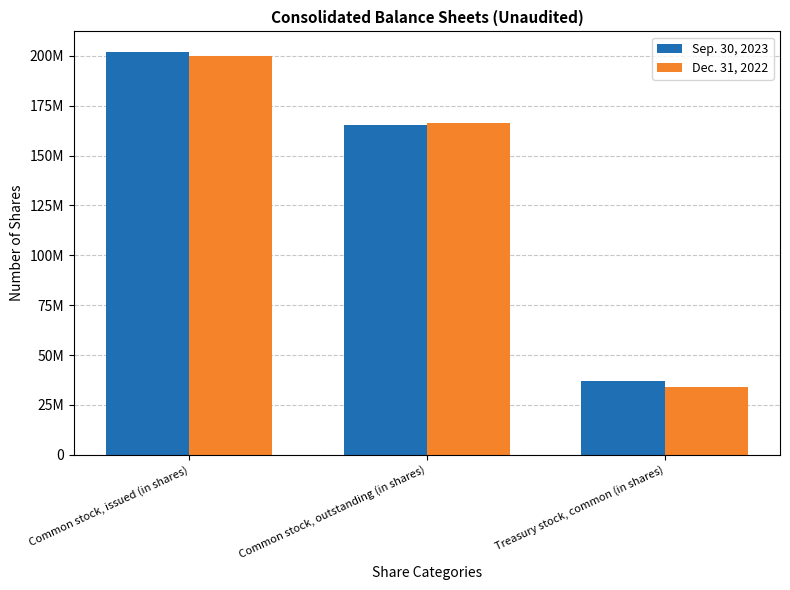

Count the Dec. 31, 2022 values in the range 33767660 to 199939880.

3